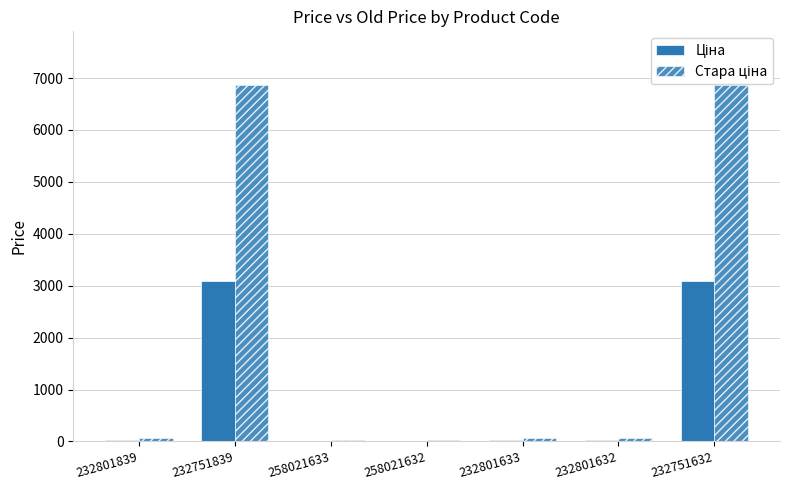

Read the Стара ціна value at 232751839.

6869.4